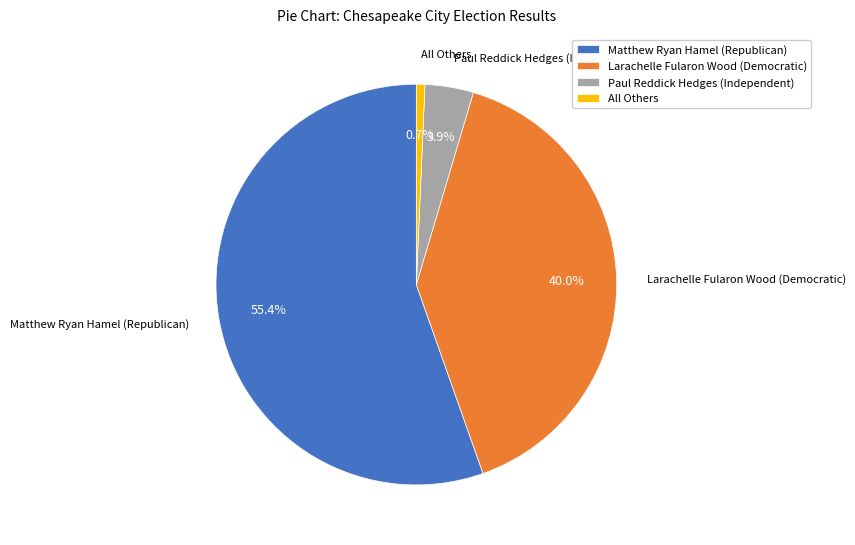

Rank the categories by value from lowest to highest.

All Others, Paul Reddick Hedges (Independent), Larachelle Fularon Wood (Democratic), Matthew Ryan Hamel (Republican)